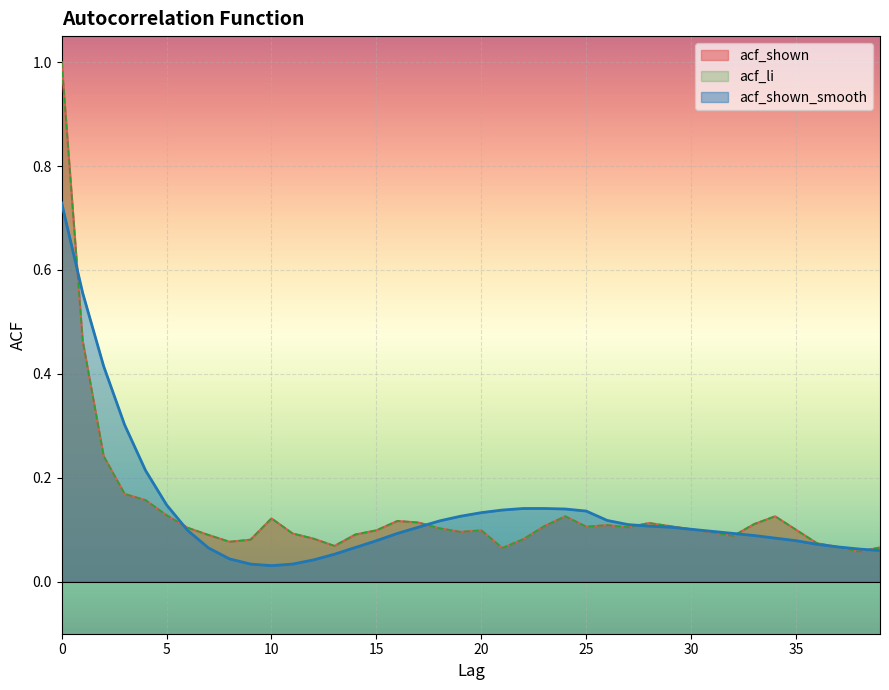

Where is acf_shown nearest to the value 0?

38